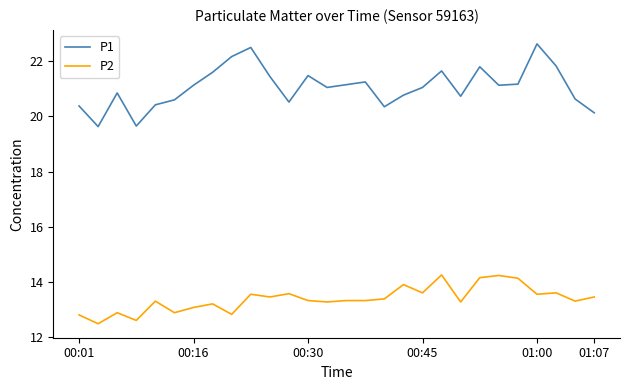

Does the chart have visible grid lines?

No